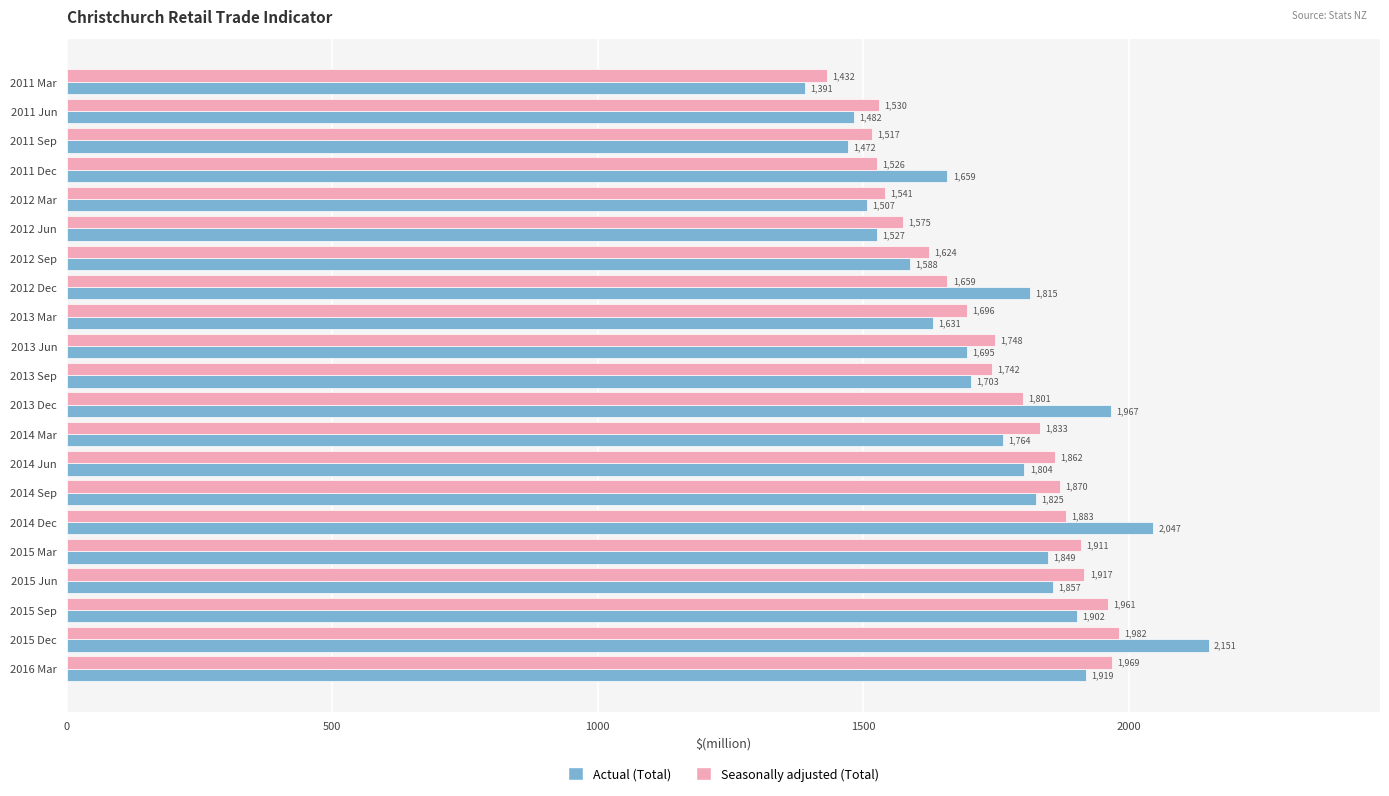

What is the difference between the highest and lowest values at 2014 Dec?

164